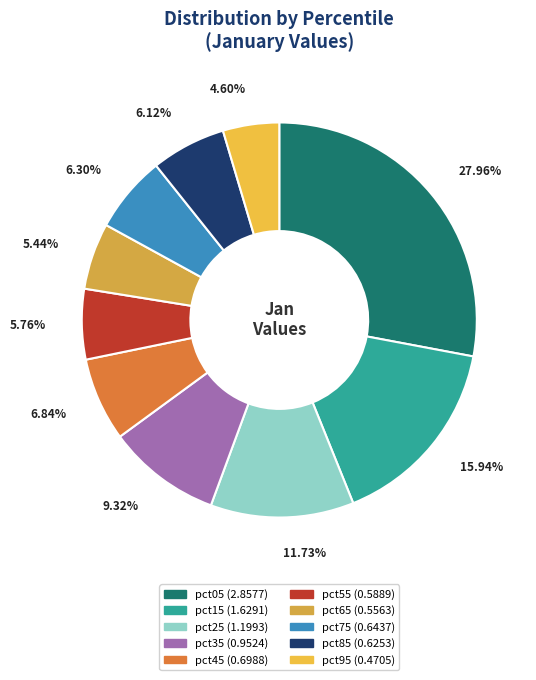

To the nearest percent, what is the difference between the largest and smallest slice percentages?

23%